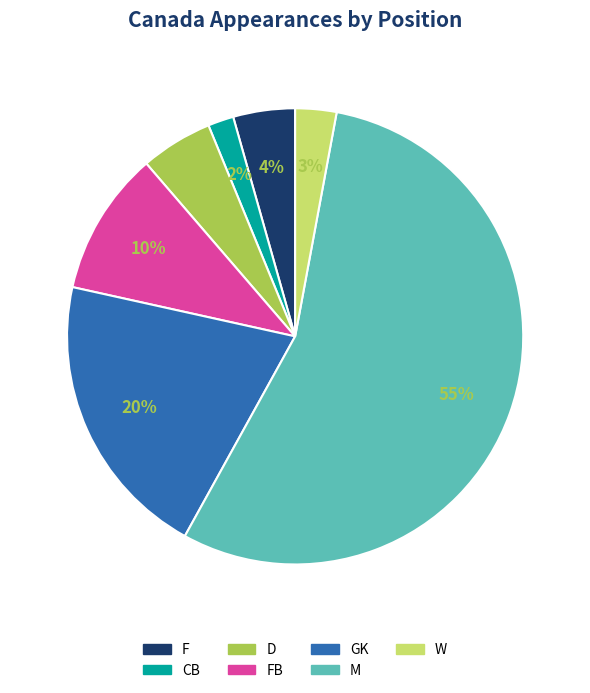

The D slice represents 19% of the pie. True or false?

False